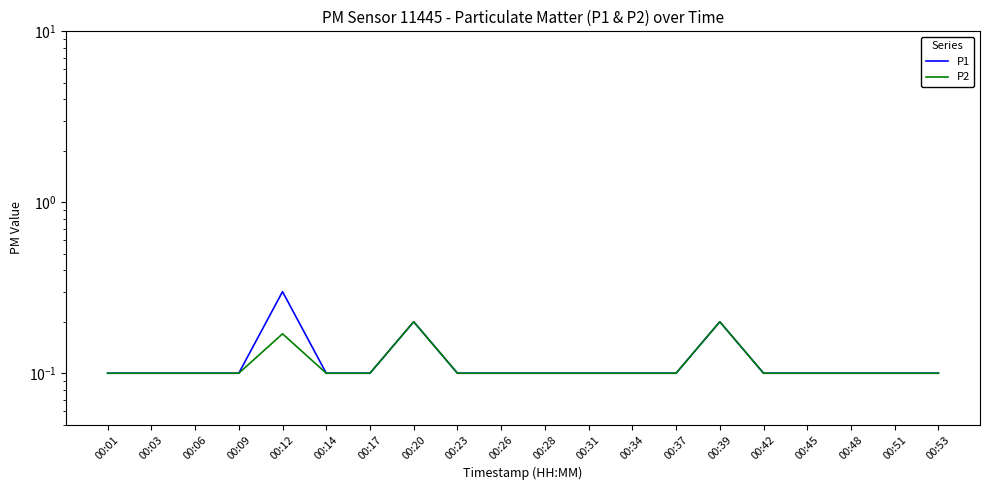

What are all the series names shown in the legend?

P1, P2